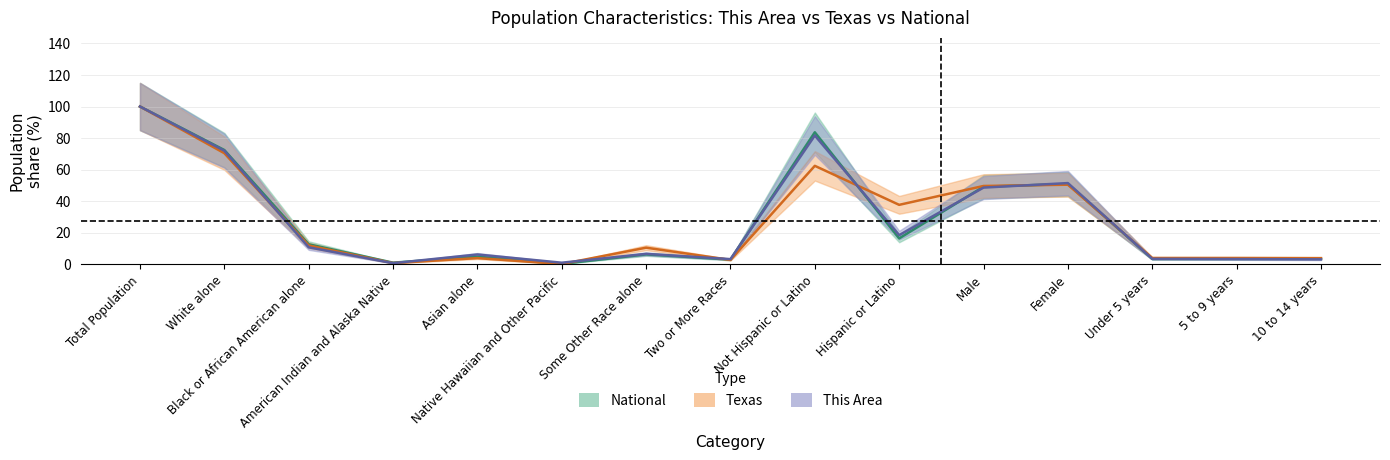

List the series in order of their overall mean, highest first.

texas, national, this_area